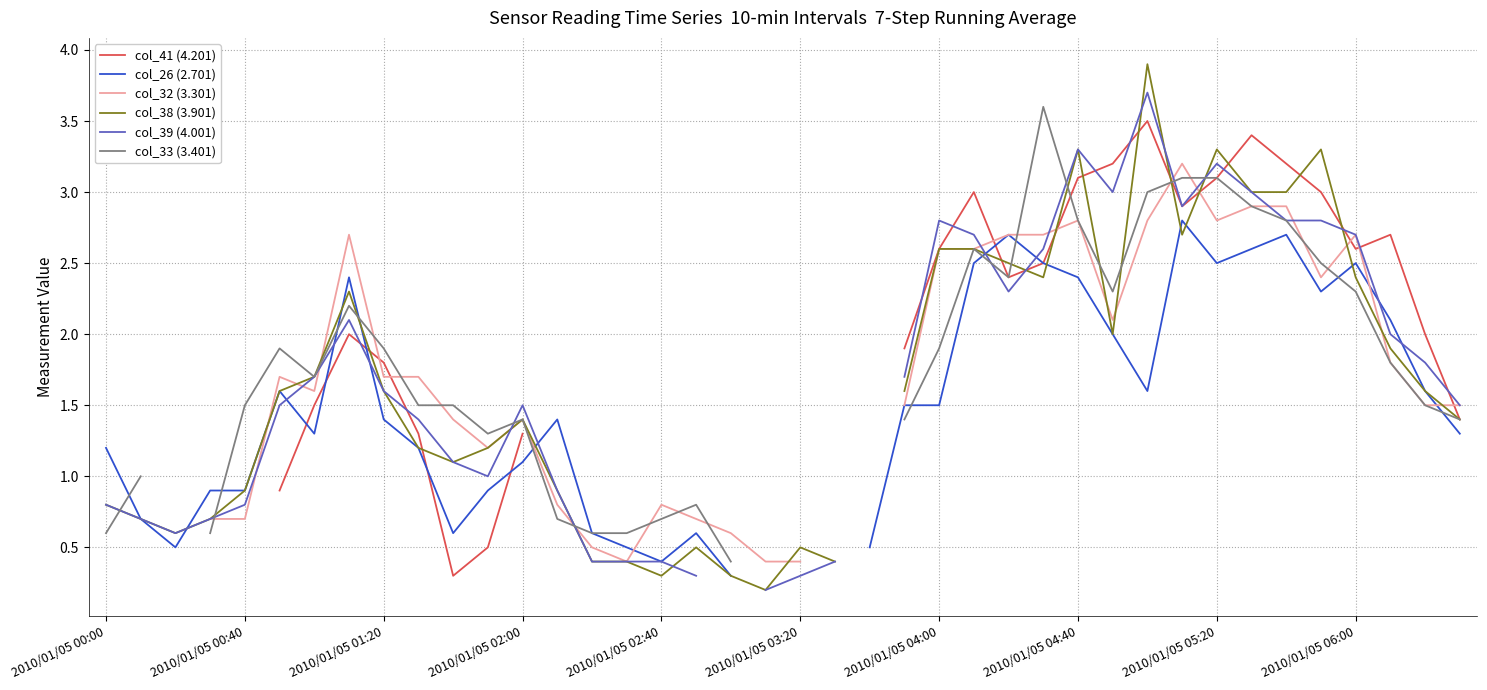

What are all the series names shown in the legend?

col_41 (4.201), col_26 (2.701), col_32 (3.301), col_38 (3.901), col_39 (4.001), col_33 (3.401)